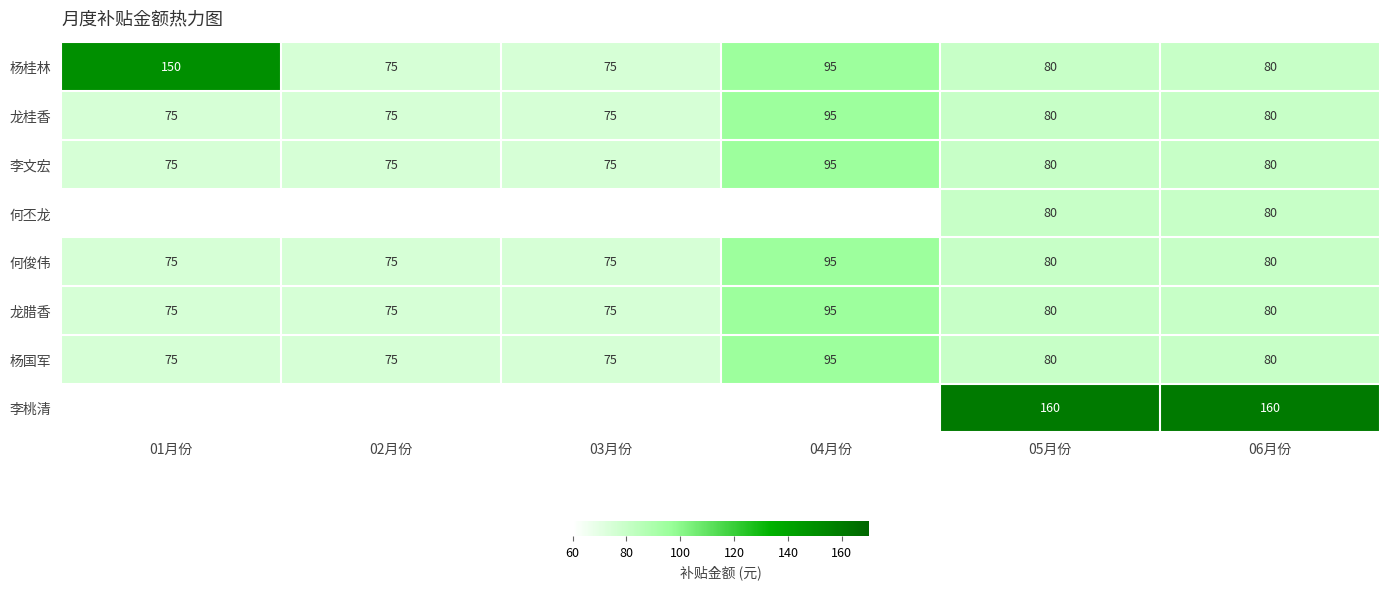

At how many categories does at least one series exceed 88?

4